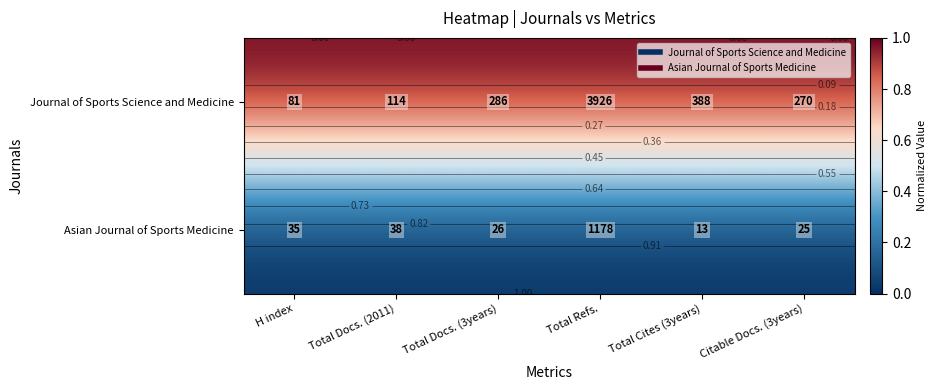

Which category has the lowest value in the Journal of Sports Science and Medicine series?

H index